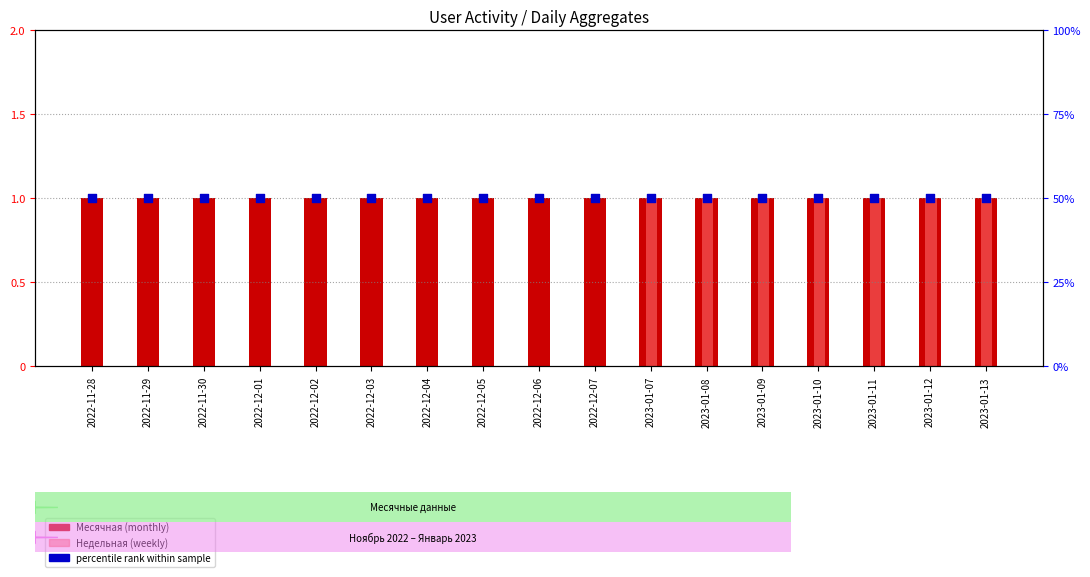

Which series has the widest spread of Y values?

Недельная